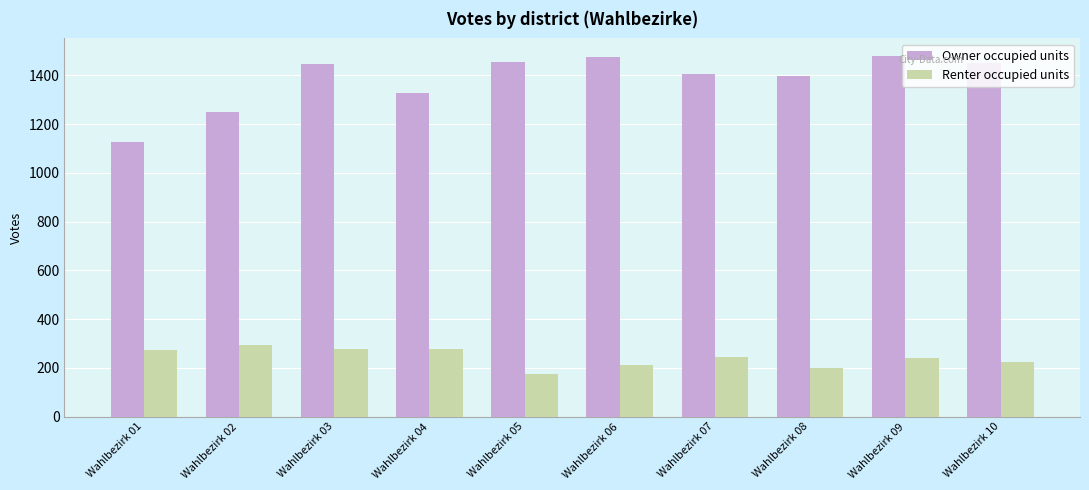

What is the total value across all series at Wahlbezirk 03?

1724